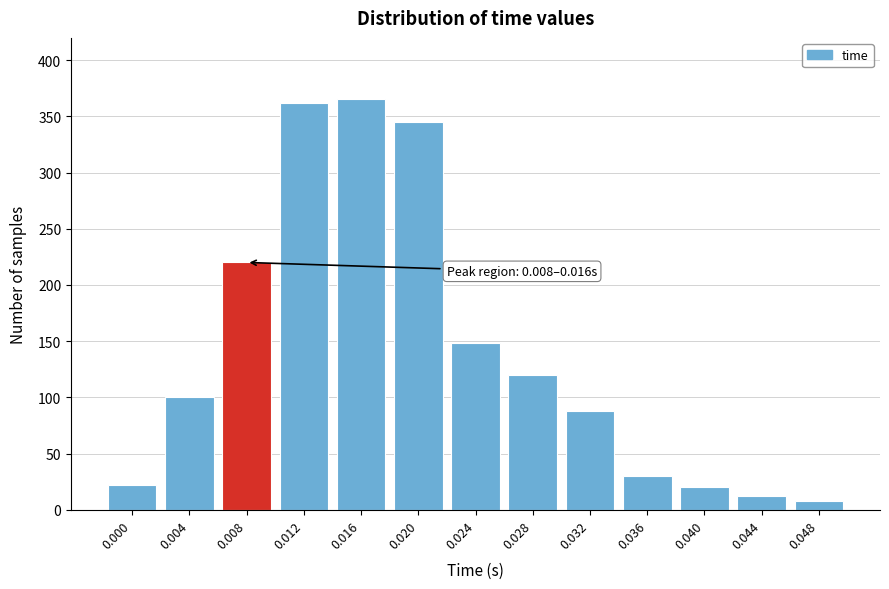

Reading right to left, transcribe all the data shown in this chart.

8	12	20	30	88	120	148	345	365	362	220	100	22